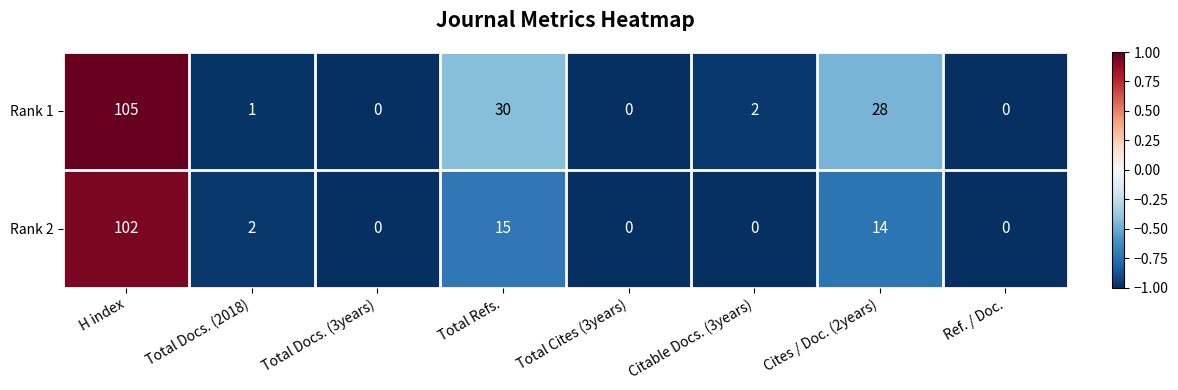

List the series in order of their peak value, lowest first.

Rank 2, Rank 1